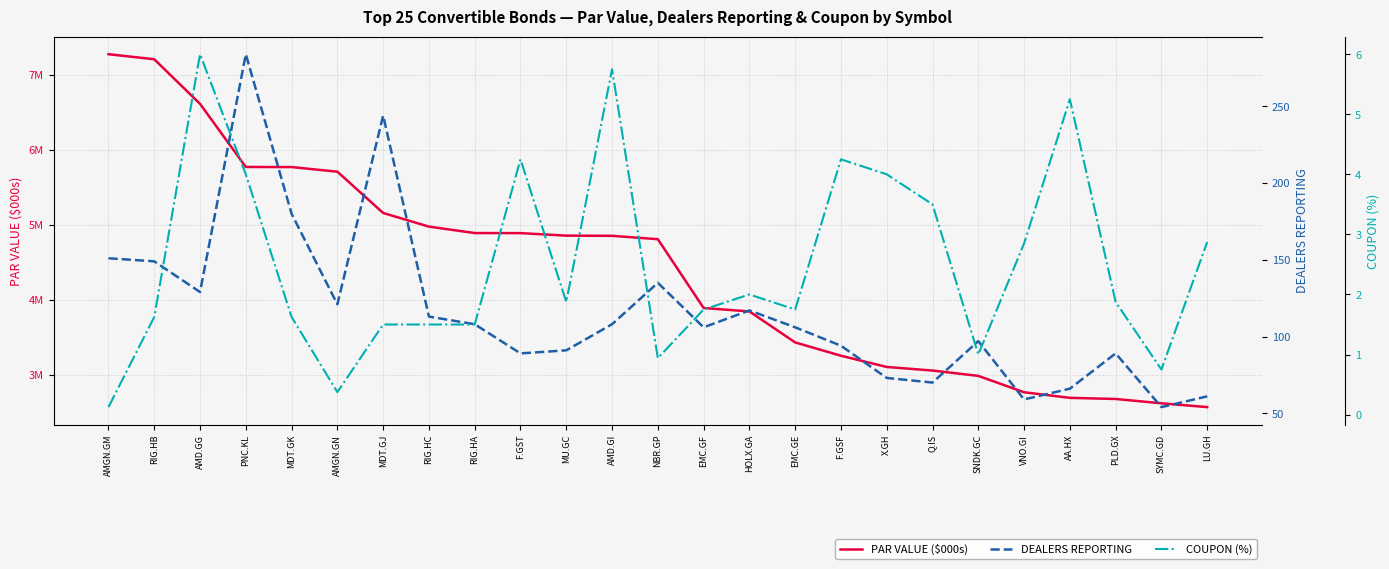

Which series has the largest total across all categories?

PAR VALUE ($000s)